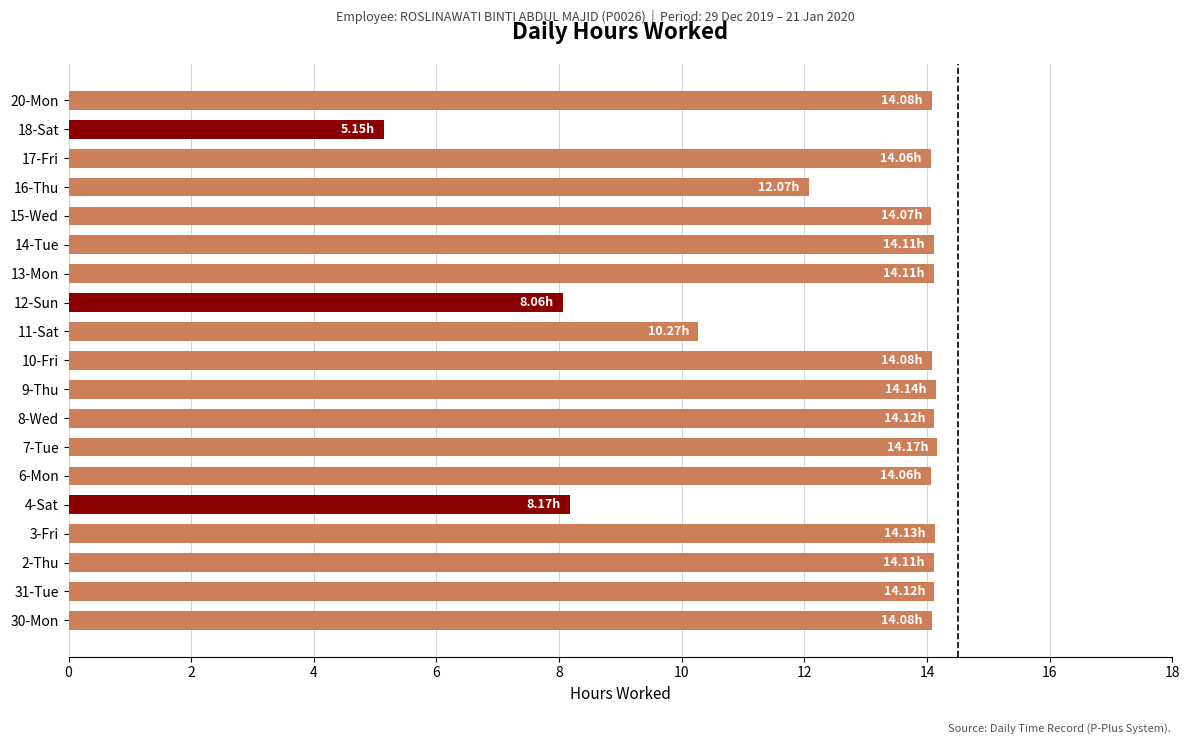

Approximately how many times larger is the value at 31-Tue compared to 2-Thu?

1.0